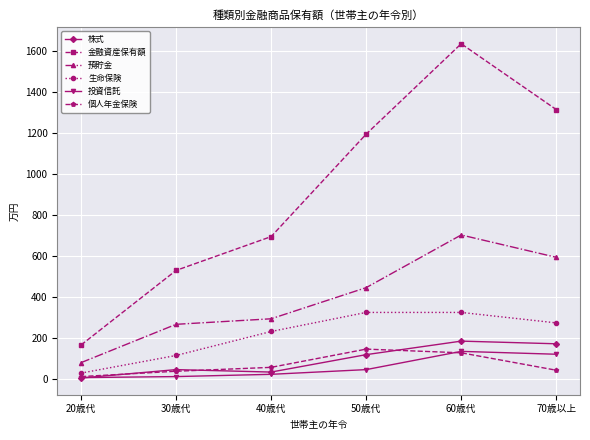

Is the value of 投資信託 at 20歳代 greater than the value of 金融資産保有額 at 30歳代?

No